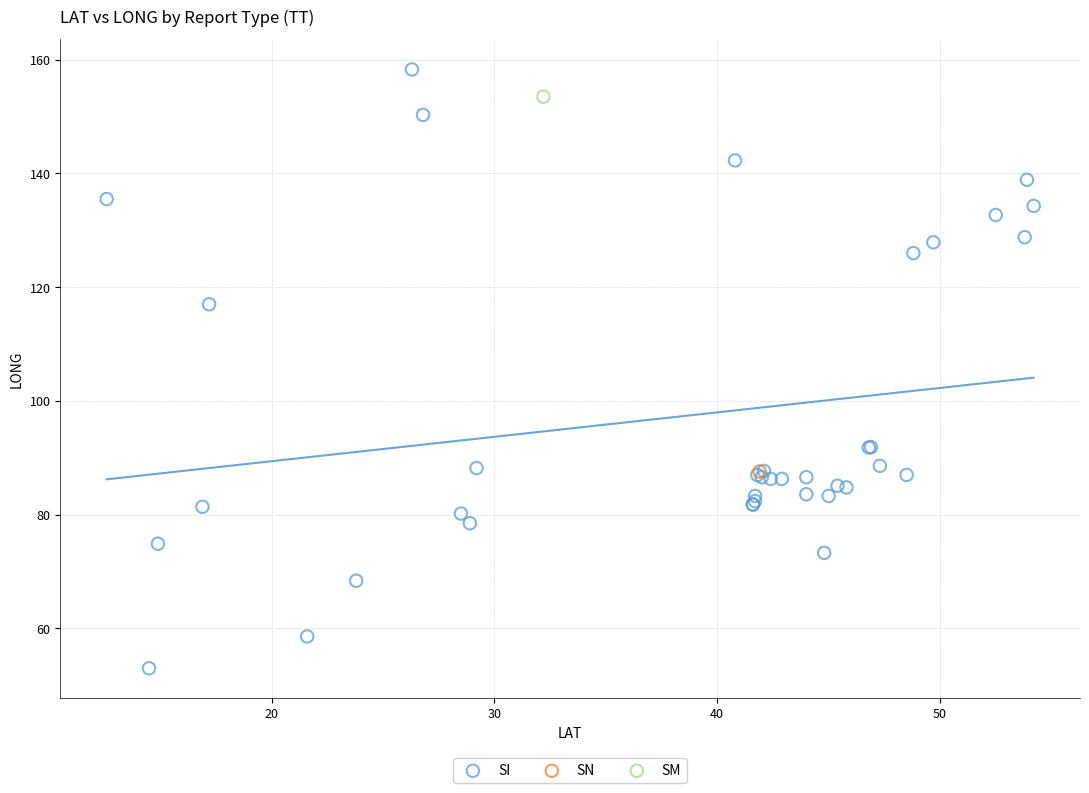

What are all the series names shown in the legend?

SI, SN, SM